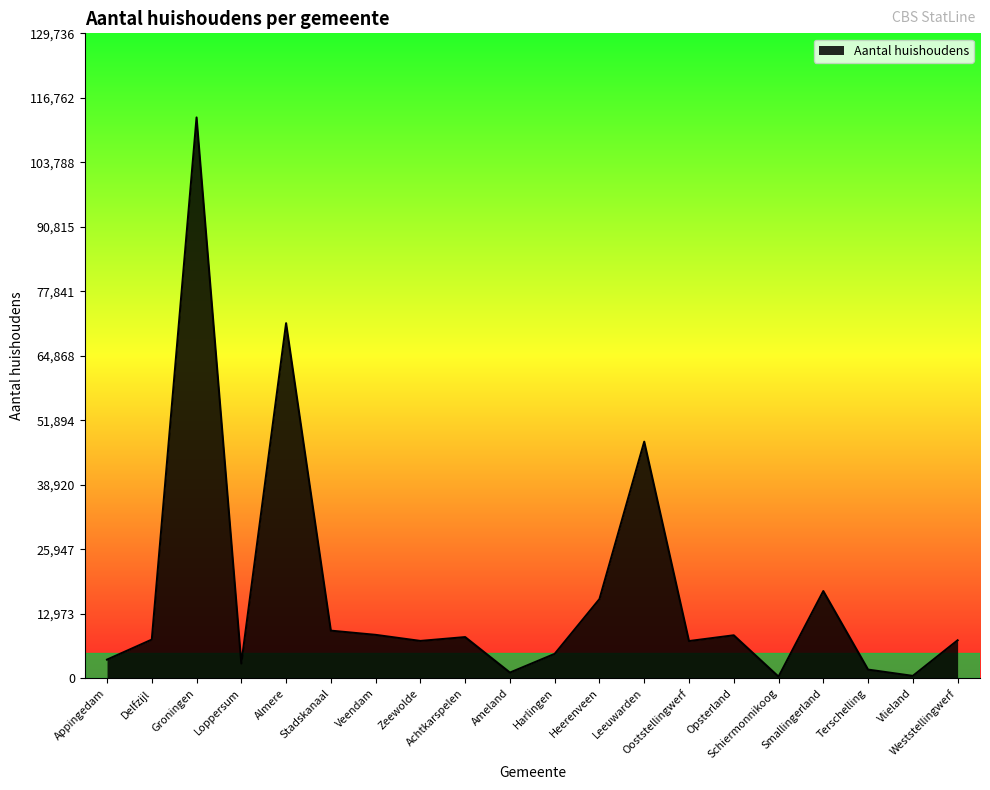

At which category does the chart reach its peak across all series?

Groningen